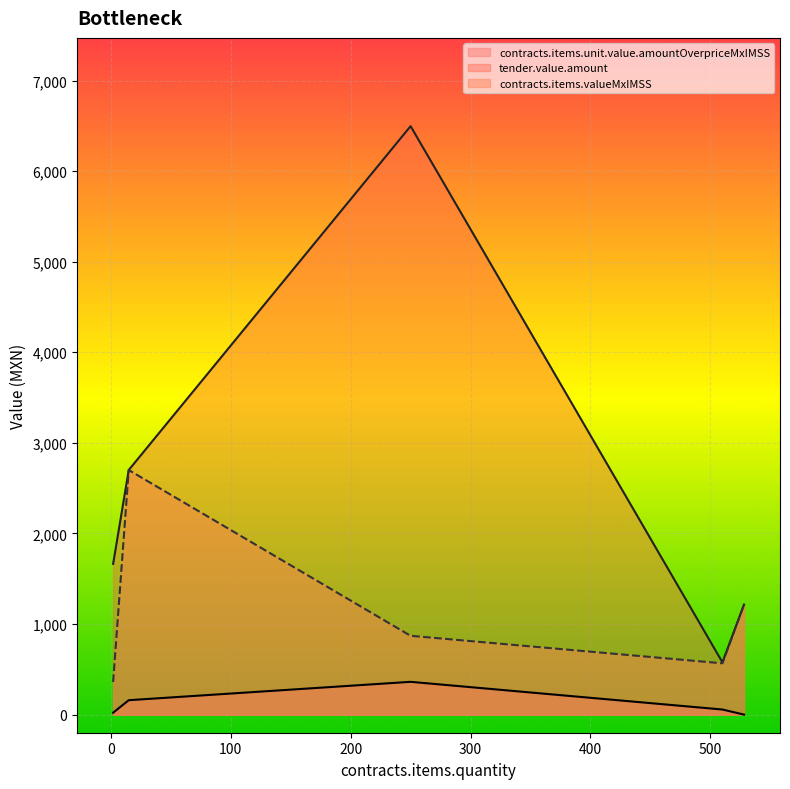

The contracts.items.unit.value.amountOverpriceMxIMSS series shows 361.8 at 250. True or false?

True